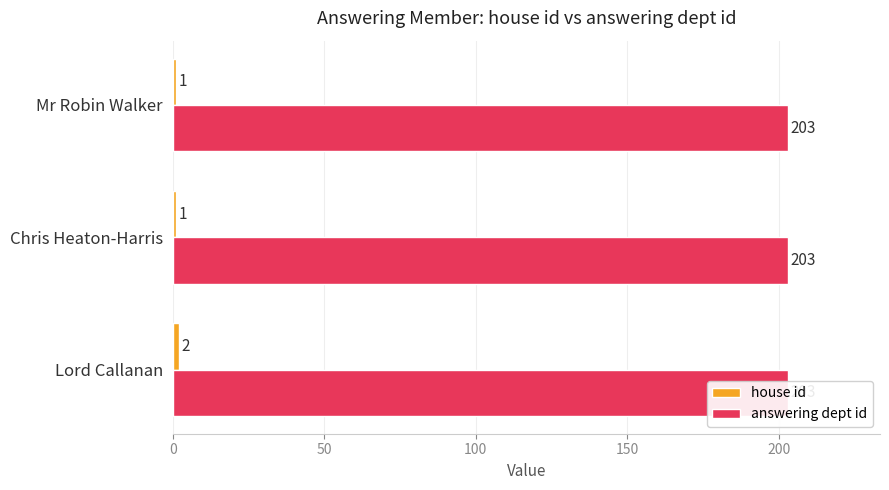

At how many categories does at least one series exceed 0?

3